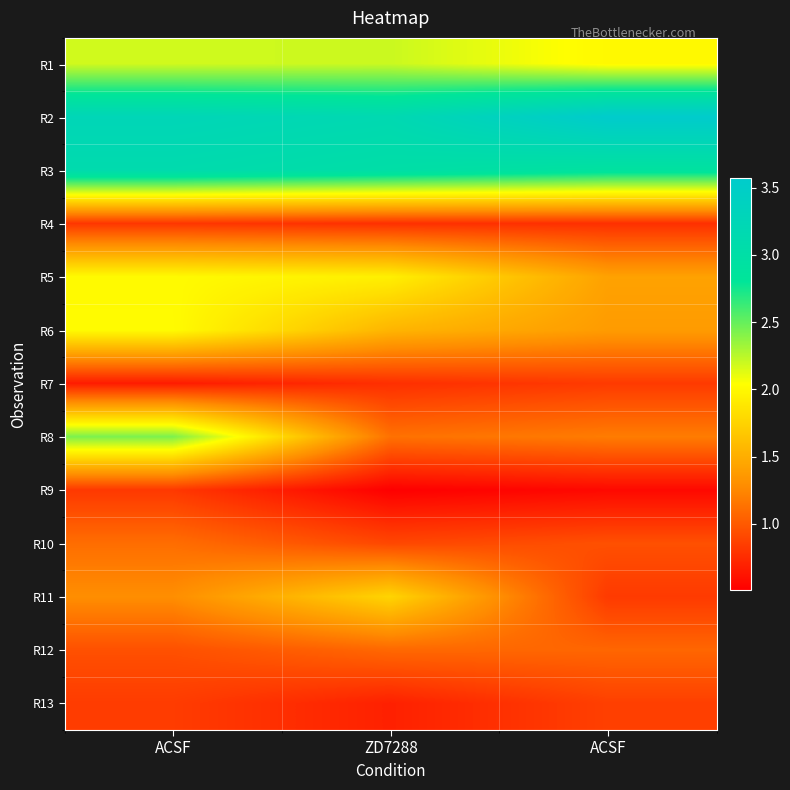

Reading left to right, what are all the values shown in this chart?

R1: ACSF=2.2	ZD7288=2.2	ACSF=2.0
R2: ACSF=3.3	ZD7288=3.2	ACSF=3.6
R3: ACSF=3.1	ZD7288=3.0	ACSF=2.9
R4: ACSF=0.8	ZD7288=0.8	ACSF=0.8
R5: ACSF=2.0	ZD7288=1.9	ACSF=1.4
R6: ACSF=2.0	ZD7288=1.6	ACSF=1.4
R7: ACSF=0.7	ZD7288=0.8	ACSF=0.8
R8: ACSF=2.4	ZD7288=1.1	ACSF=1.2
R9: ACSF=0.8	ZD7288=0.5	ACSF=0.6
R10: ACSF=1.1	ZD7288=0.9	ACSF=0.9
R11: ACSF=1.3	ZD7288=1.8	ACSF=0.8
R12: ACSF=0.9	ZD7288=1.1	ACSF=1.1
R13: ACSF=0.8	ZD7288=0.7	ACSF=0.9